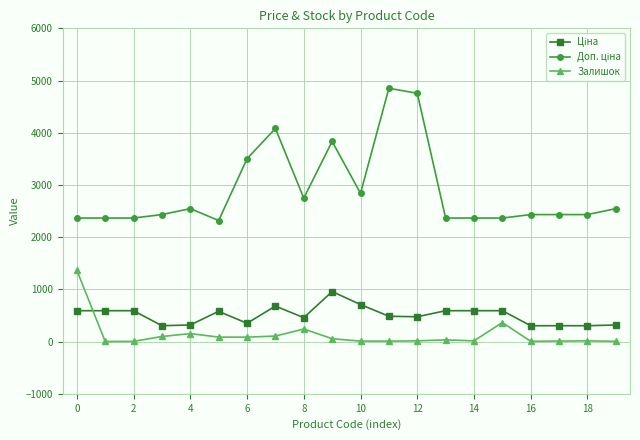

What is the greatest value displayed?

4851.4